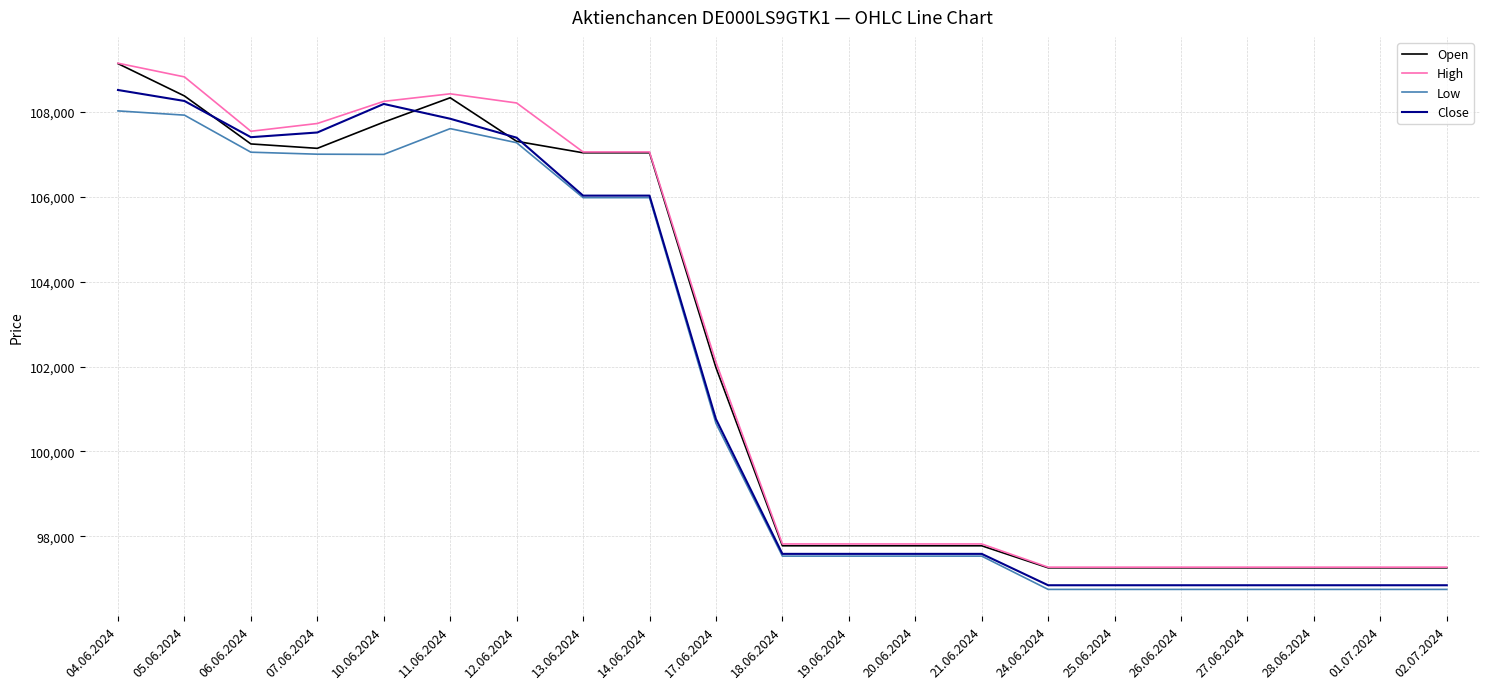

The value of Open at 14.06.2024 is 107041. True or false?

True